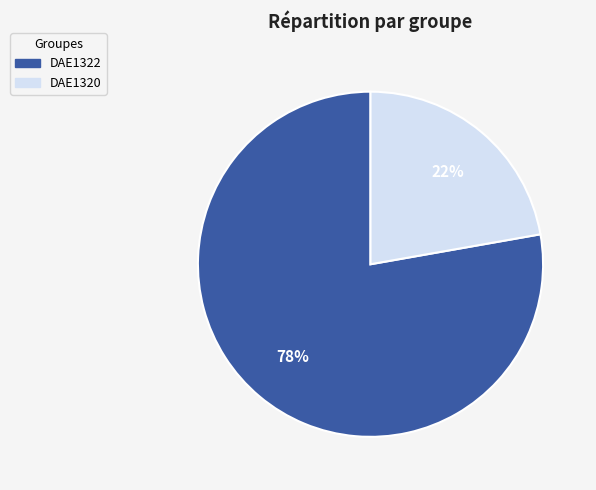

Which slice represents more than half of the pie?

DAE1322